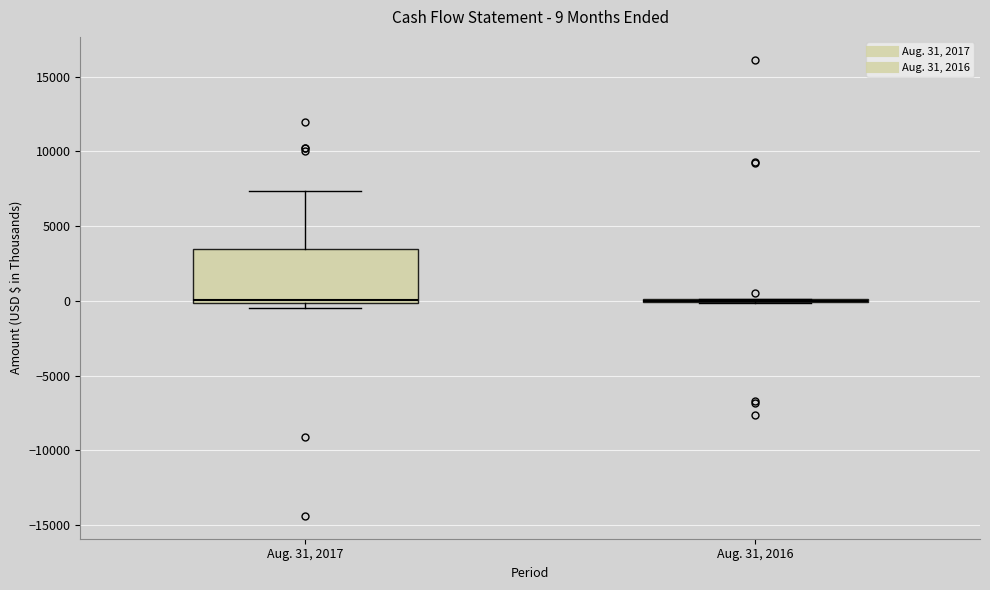

Which box is the tallest, from its lower edge to its upper edge?

Aug. 31, 2017